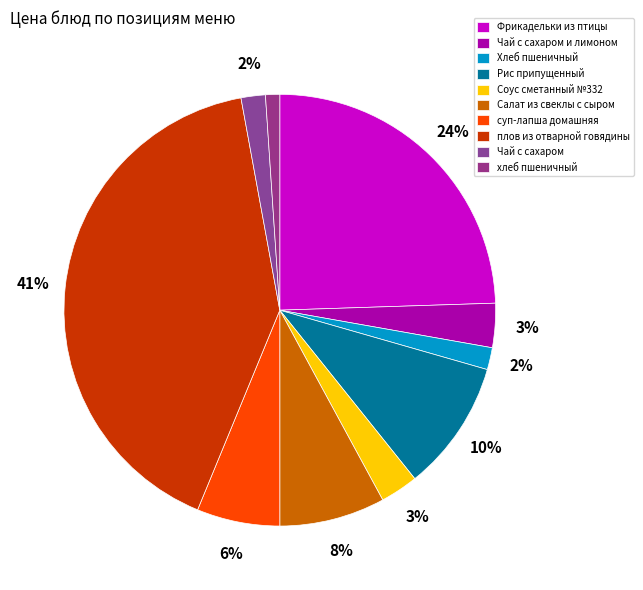

Which category has the biggest portion of the pie?

плов из отварной говядины